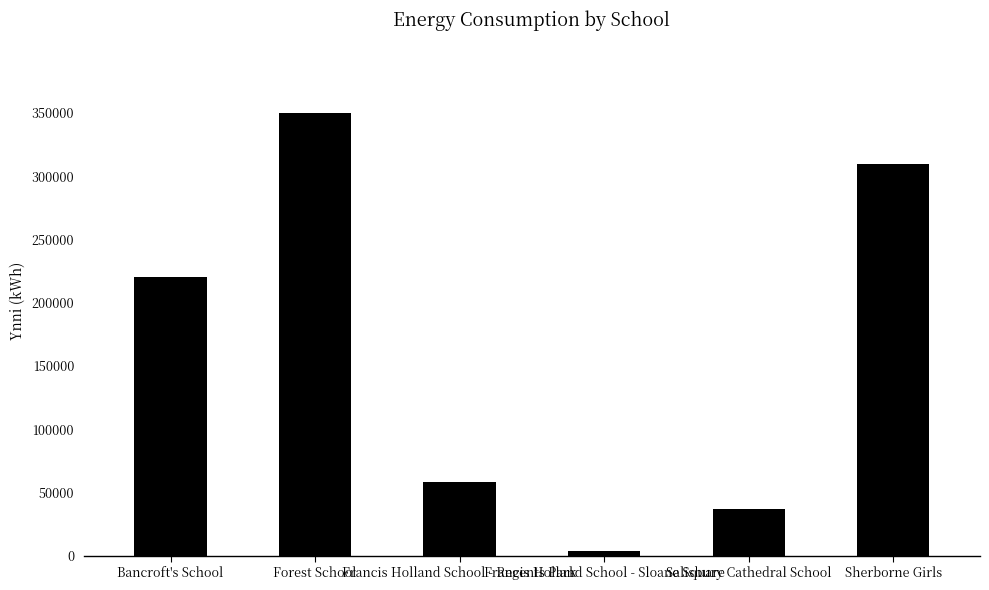

How many data points does each series have?

6